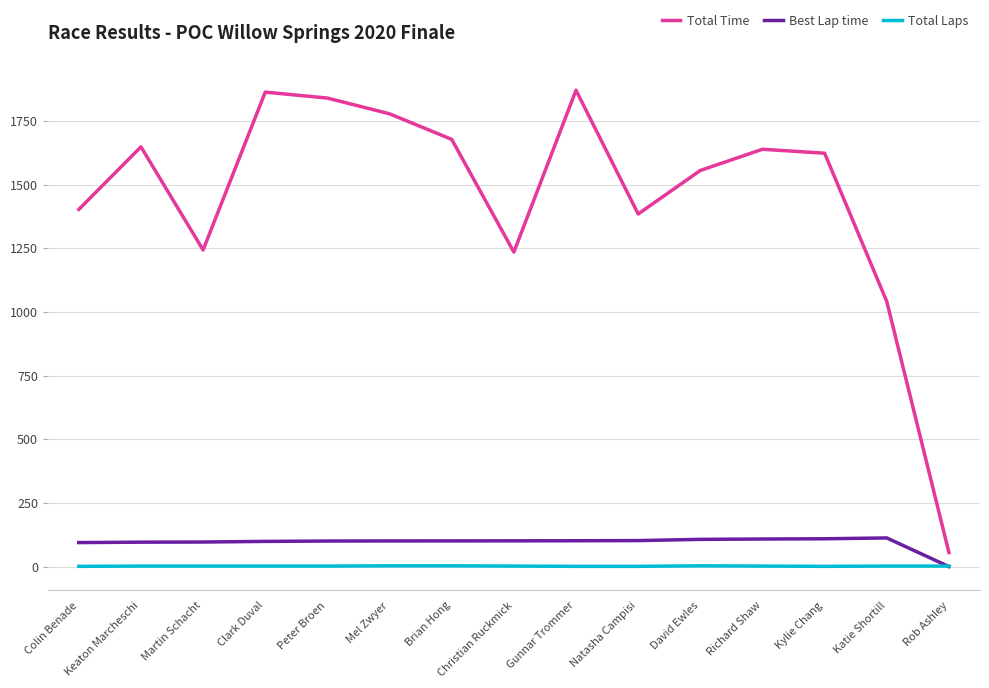

At Christian Ruckmick, list the series in order from smallest to largest.

Total Laps, Best Lap time, Total Time